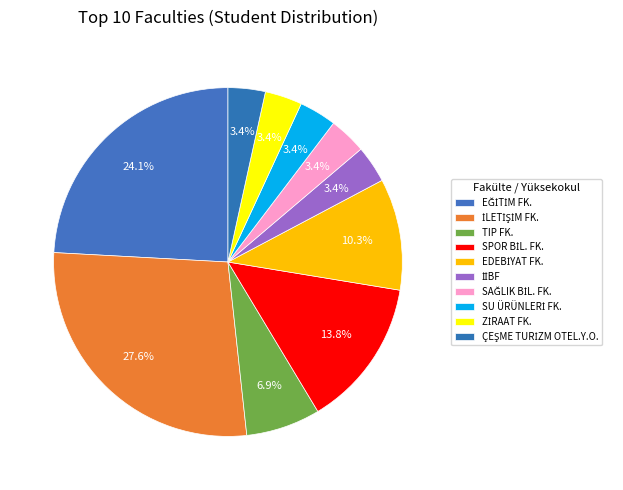

What is the largest slice in the pie chart?

İLETİŞİM FK.